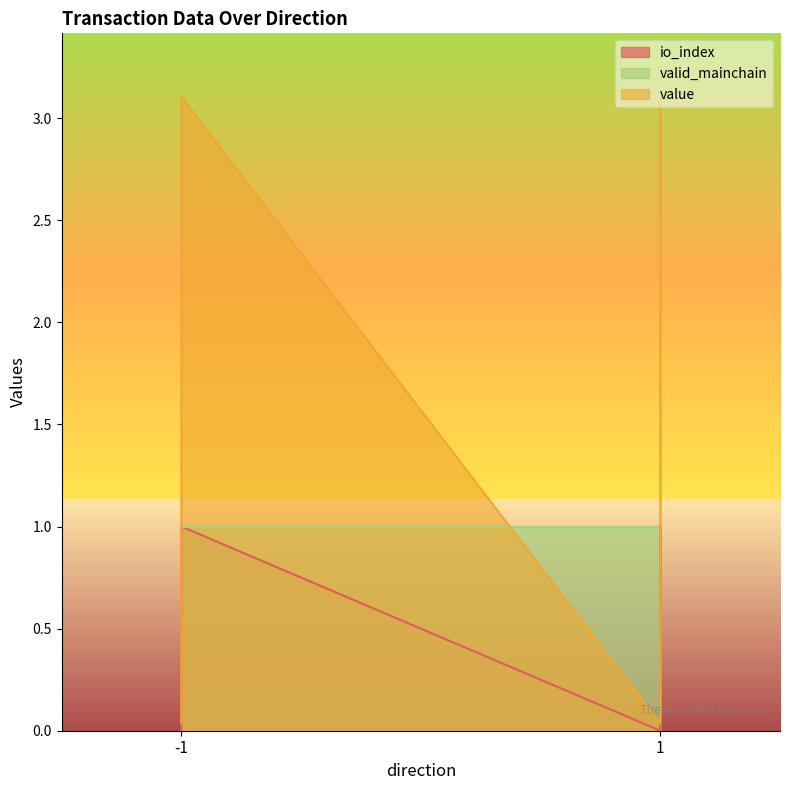

Does the chart have visible grid lines?

No